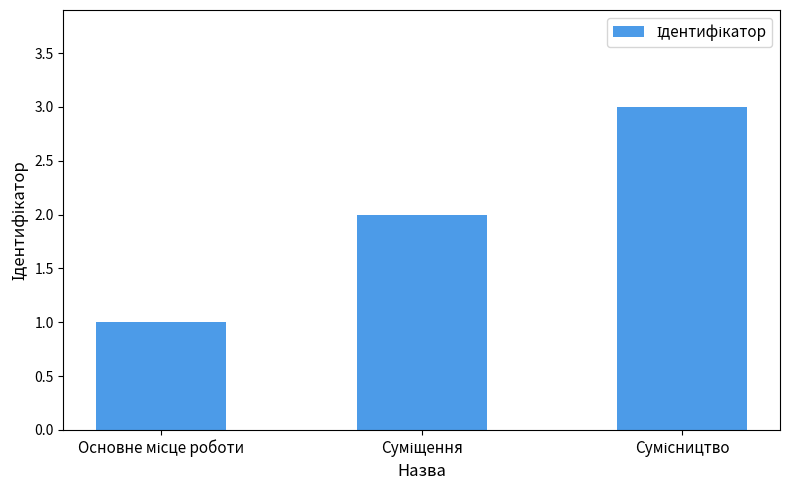

What is the minimum value shown in the chart?

1